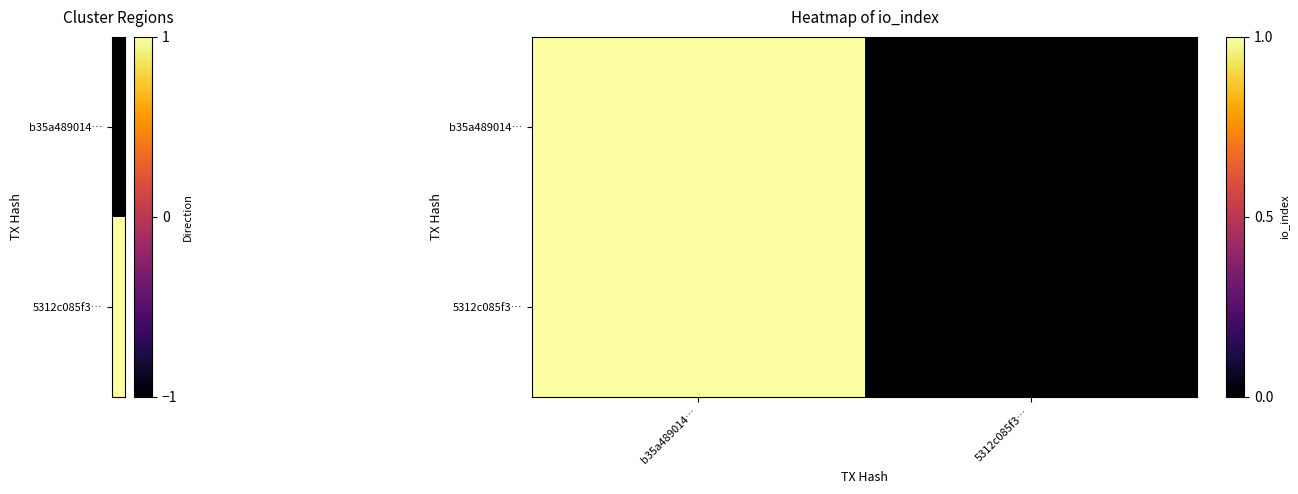

Reading left to right, what are all the values shown in this chart?

b35a489014…: b35a489014…=1	5312c085f3…=0
5312c085f3…: b35a489014…=1	5312c085f3…=0